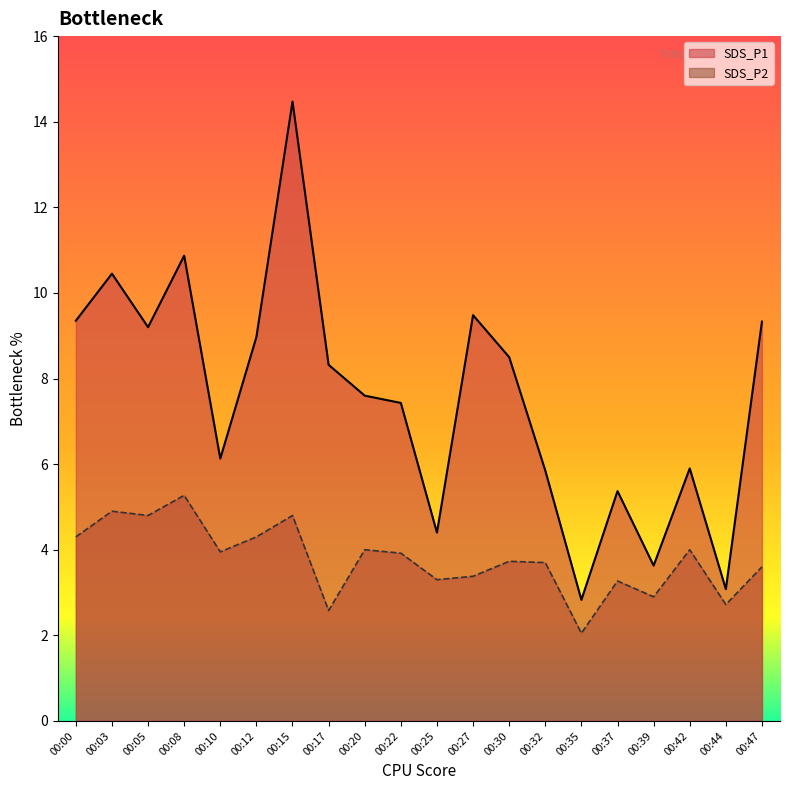

What value does the SDS_P2 series have at 00:05?

4.8